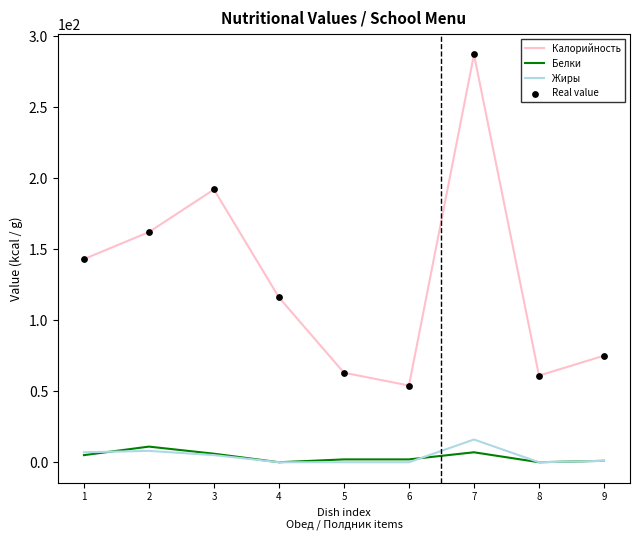

Which series has the largest total across all categories?

Калорийность